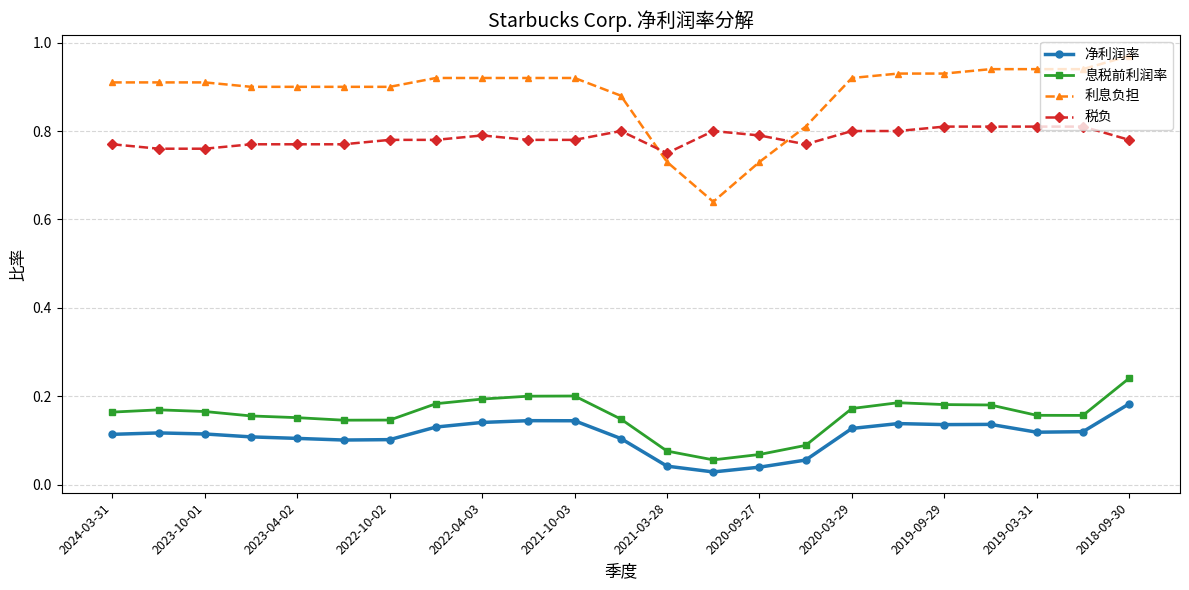

Which series has the largest total across all categories?

利息负担